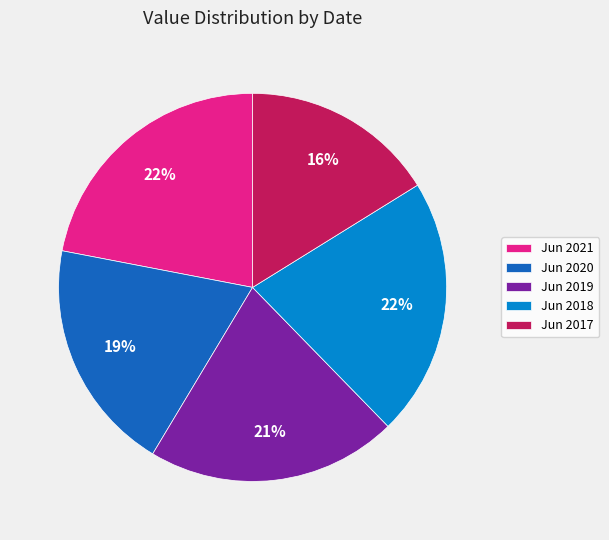

Is there any slice that represents more than half of the pie?

No